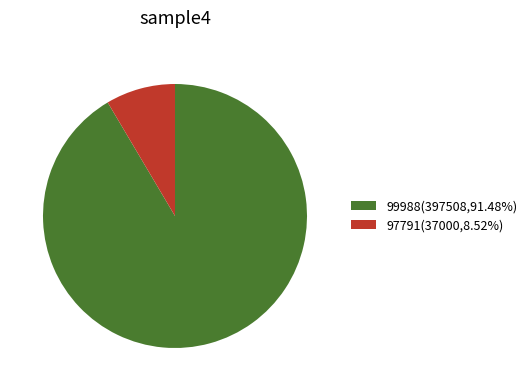

Is there any slice that represents more than half of the pie?

Yes